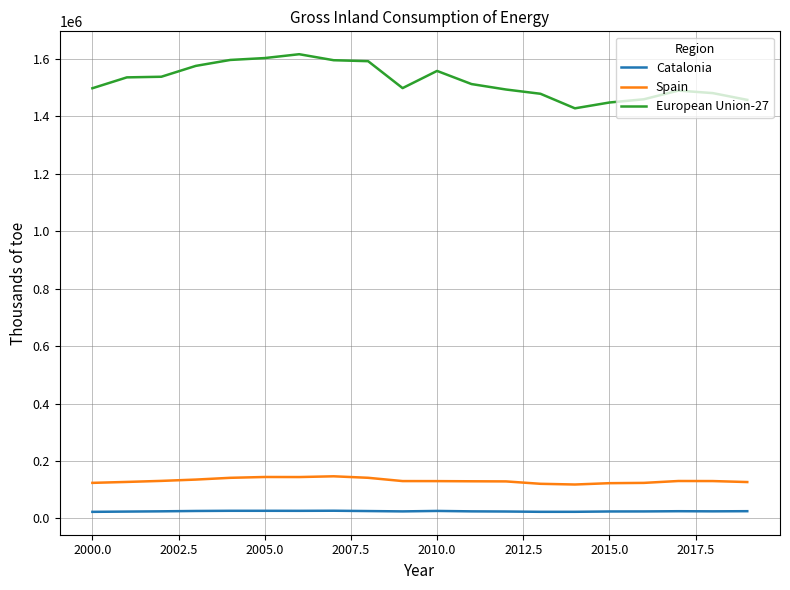

What is the highest value of the European Union-27 series?

1616827